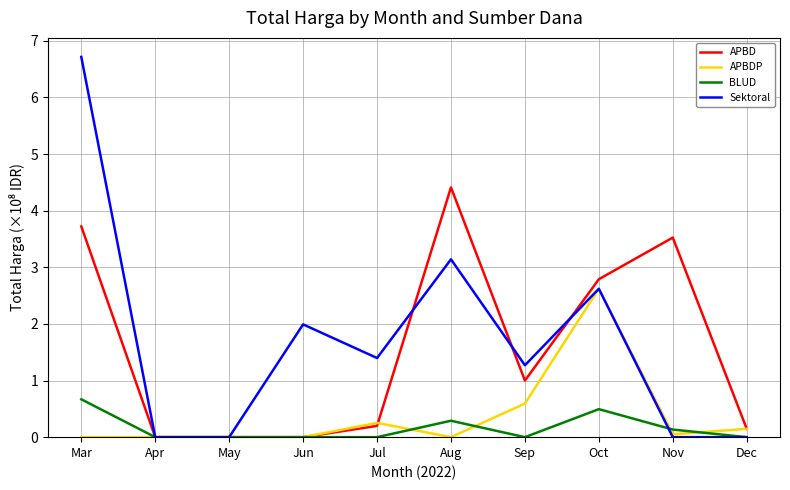

What is the spread (max minus min) of values at Mar?

6.7